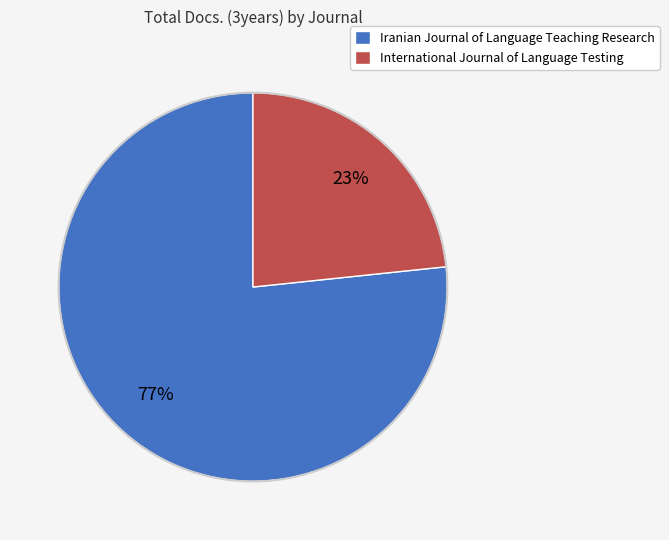

Is the sum of International Journal of Language Testing and Iranian Journal of Language Teaching Research greater than half?

Yes